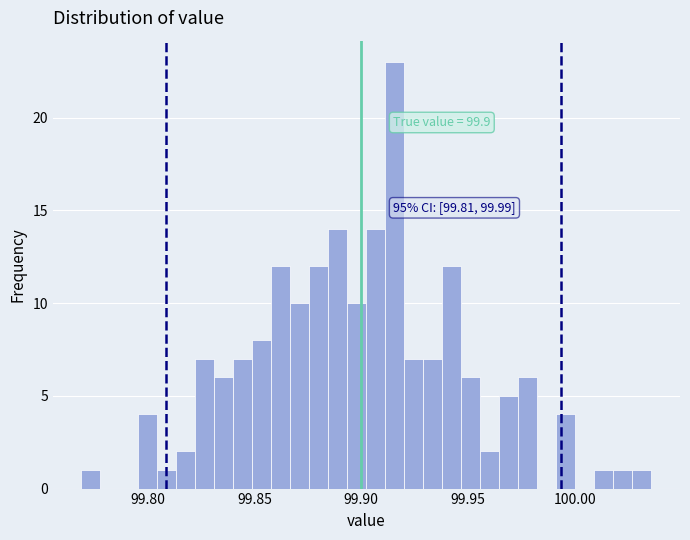

Read against the x-axis, roughly where is the centre of the tallest bar?

99.915